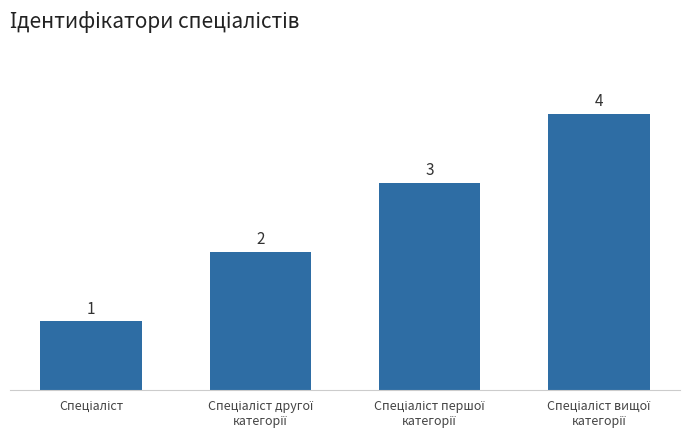

How many values are between 2 and 4?

3